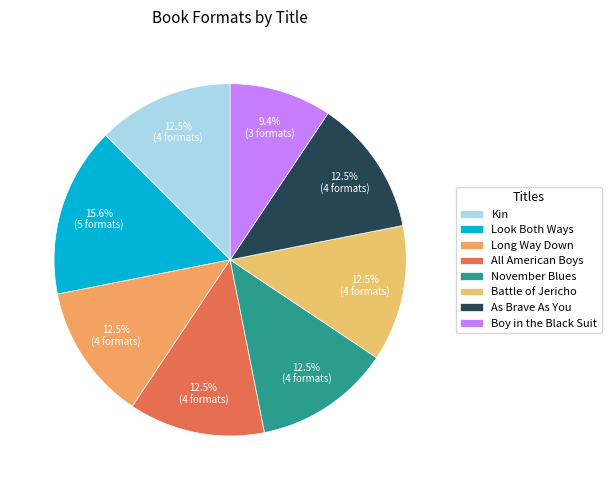

To the nearest percent, what portion does Look Both Ways represent?

16%